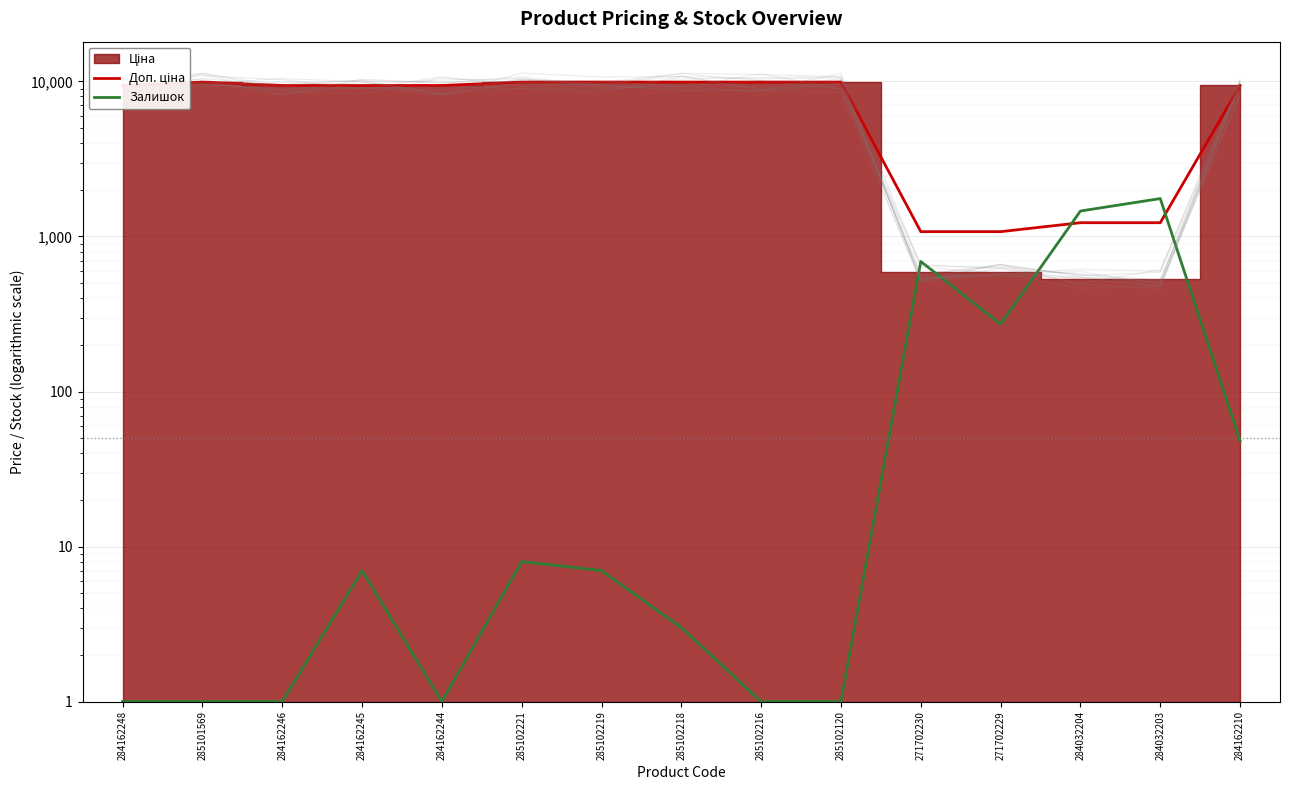

What position from the right is 285101569?

14